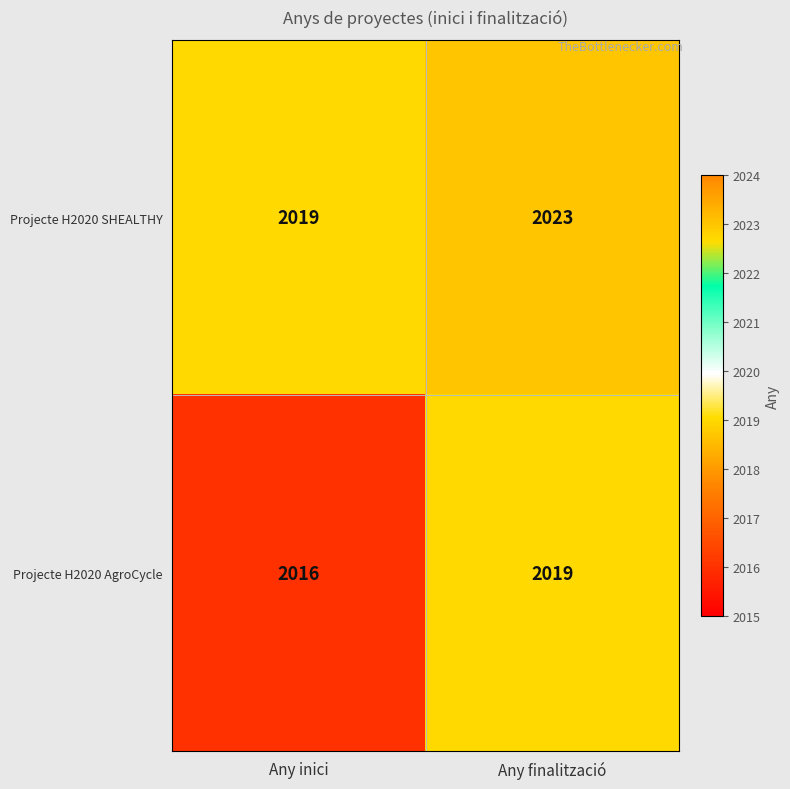

True or false: Projecte H2020 AgroCycle has a value of 2016 at Any inici.

True